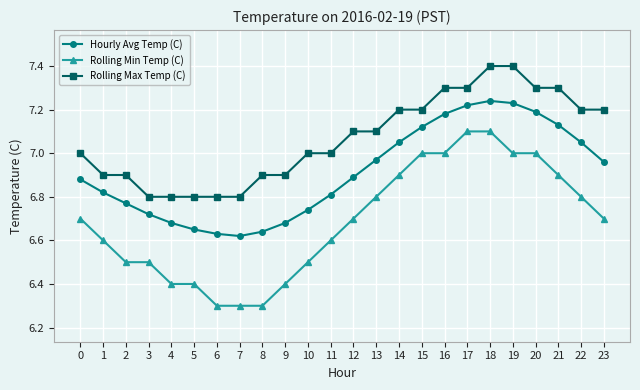

How many distinct data groups are displayed?

3